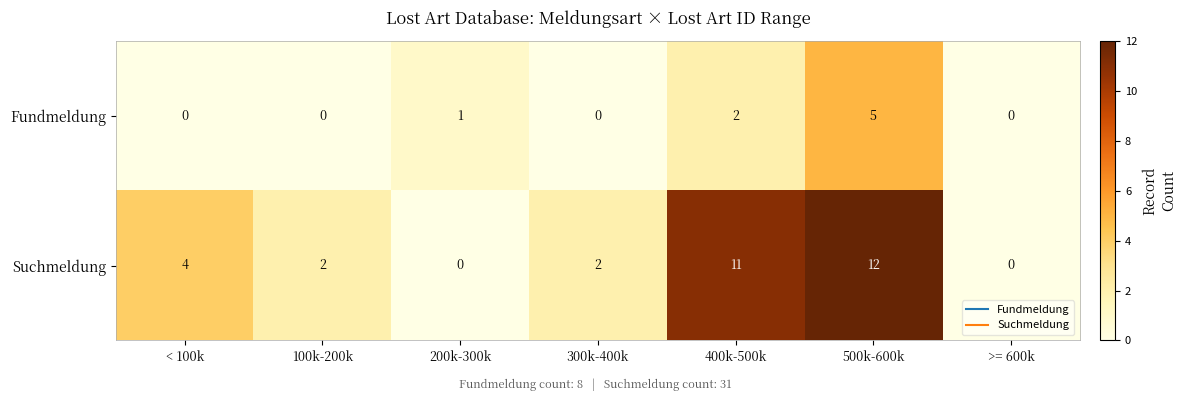

The Suchmeldung series shows 2 at 300k-400k. True or false?

True